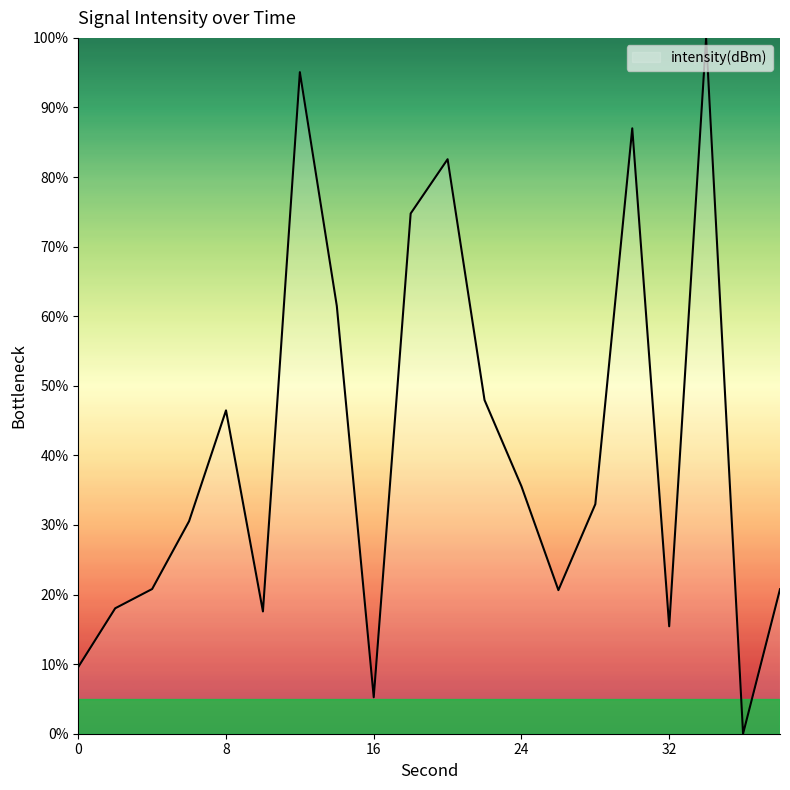

Does the chart have visible grid lines?

No